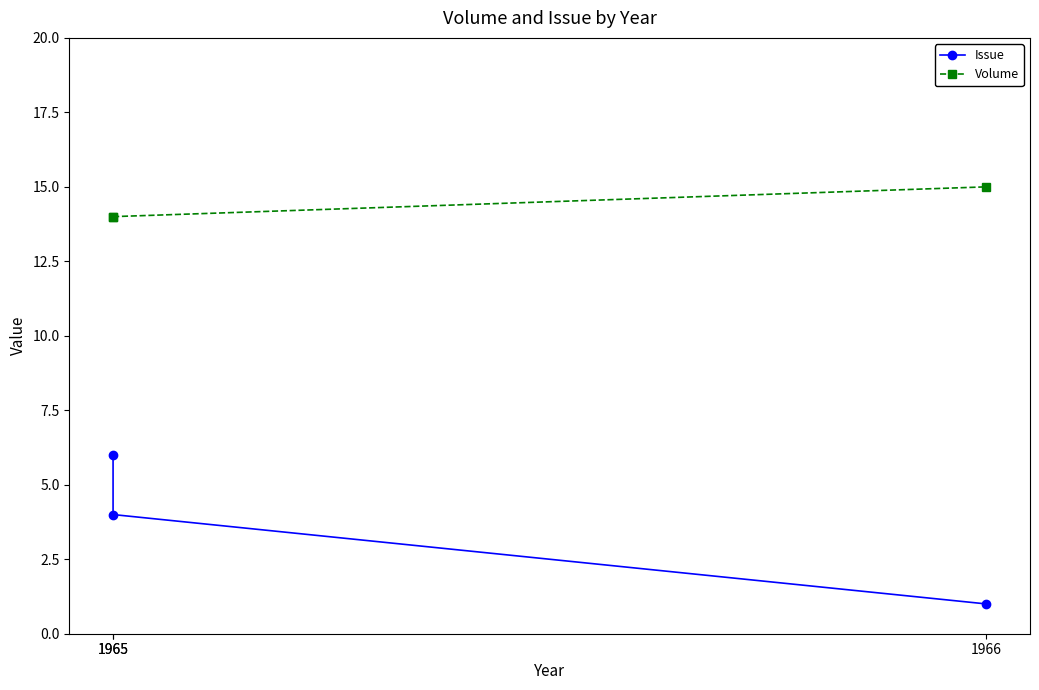

Reading left to right, what are all the values shown in this chart?

Issue: 6	4	1
Volume: 14	14	15